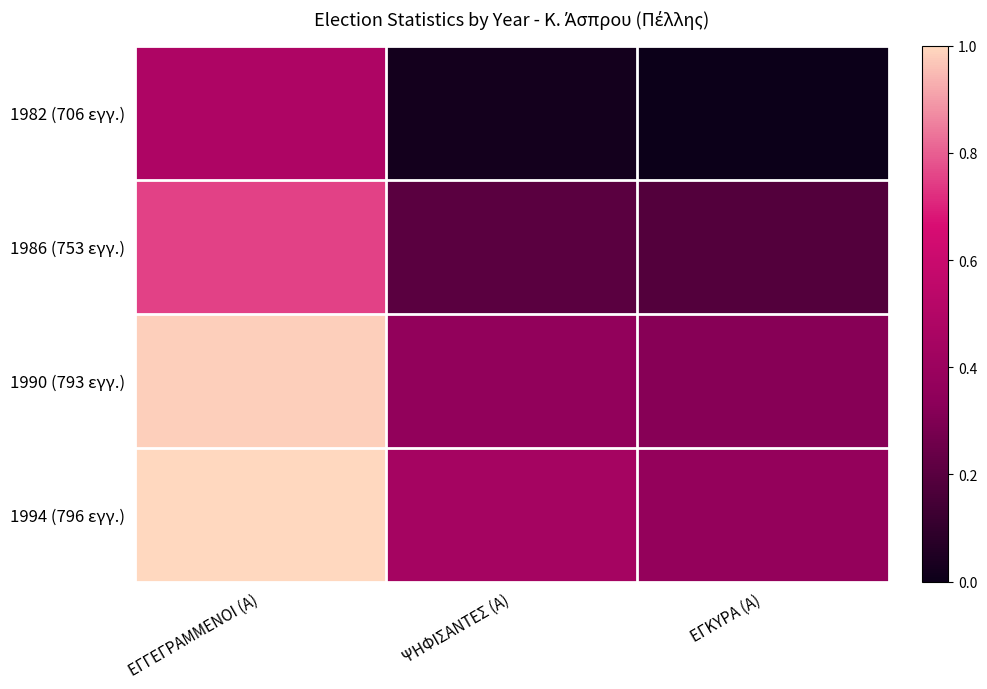

Which series has the largest total across all categories?

1994 (796 εγγ.)